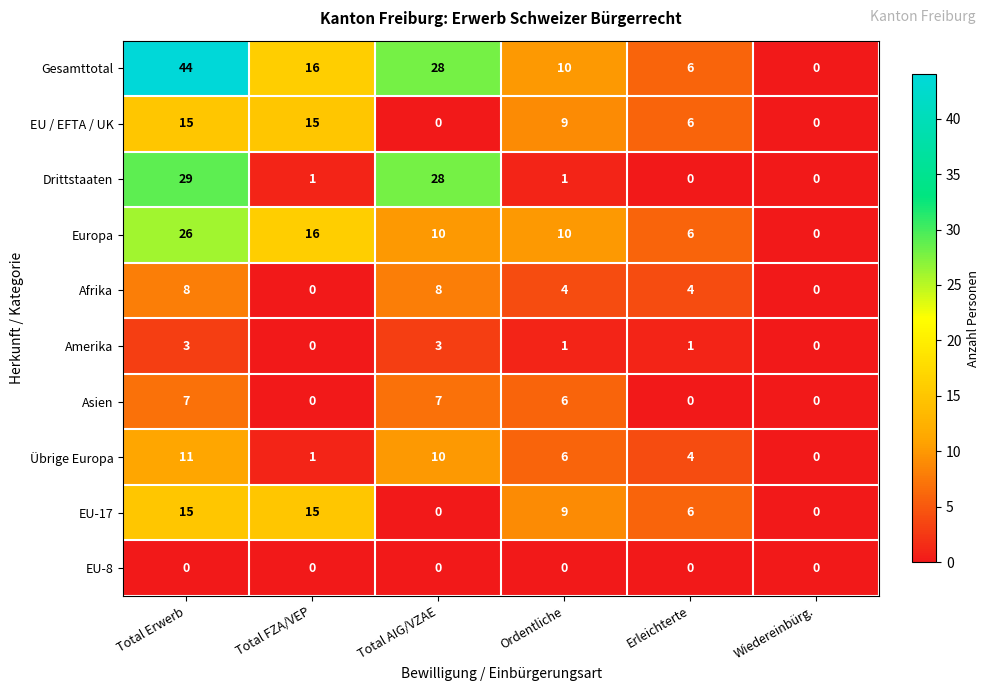

Where does the Europa series first go above 10?

Total Erwerb